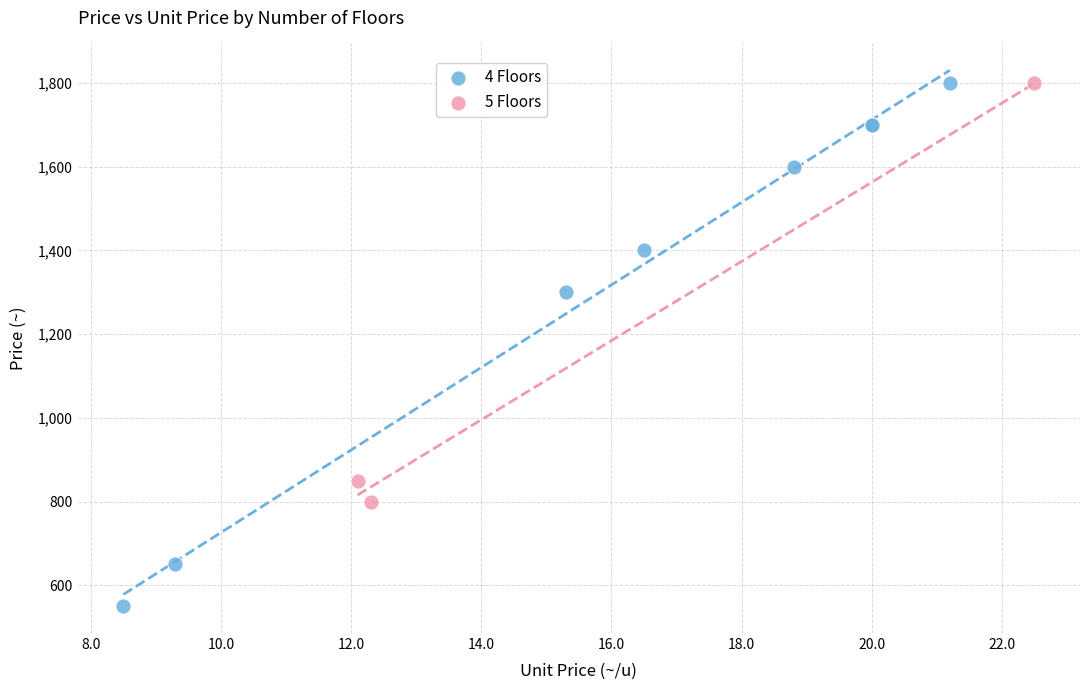

Which series contains the lowest Y value?

4 Floors